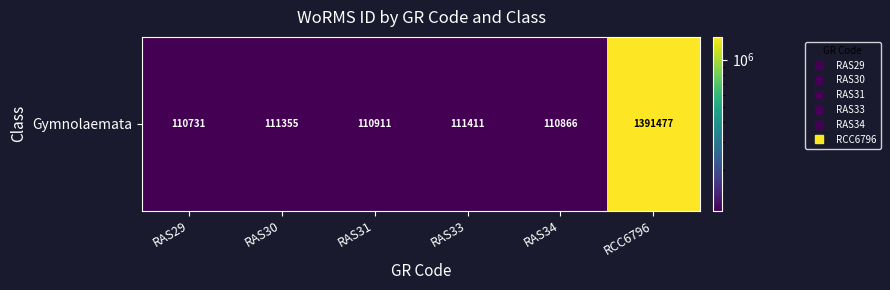

What is the change in value from RAS29 to RCC6796?

+1280746